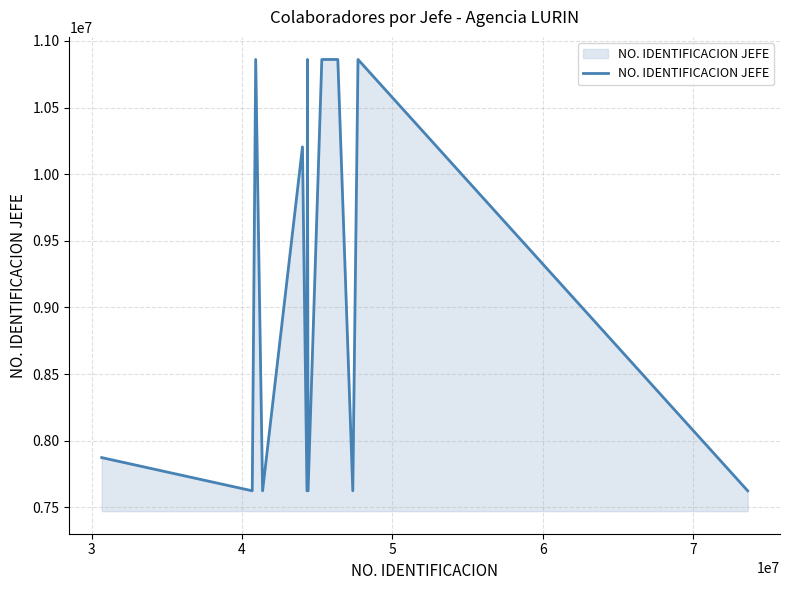

Reading left to right, list all the values displayed in this chart.

7873479	7624169	10860693	7624169	10204897	7624169	10860693	7624169	10860693	10860693	7624169	10860693	7624169